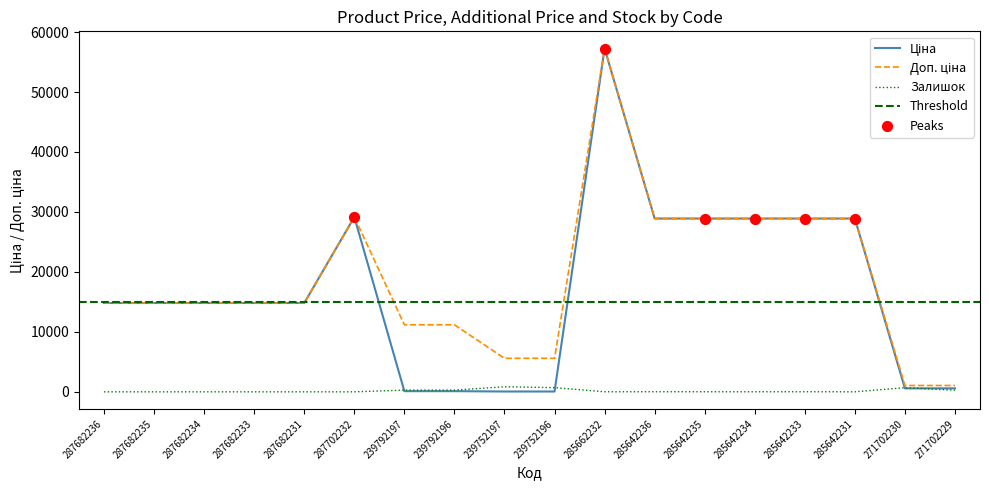

Which series reaches the maximum Y coordinate?

Ціна